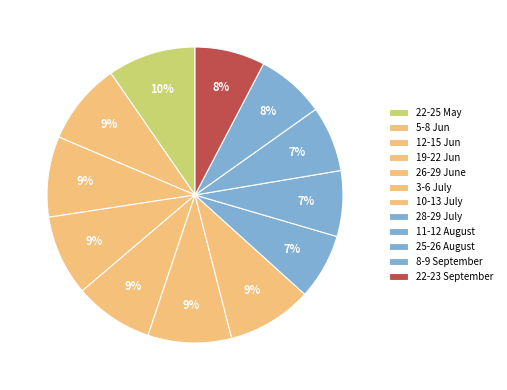

What percentage is the 8-9 September slice, to the nearest percent?

8%